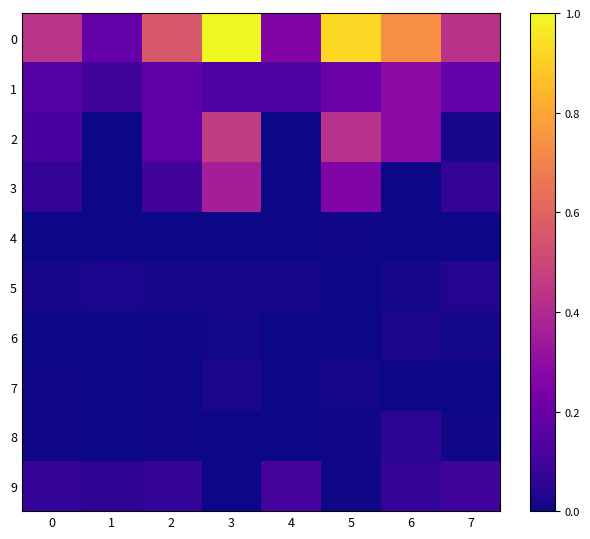

Reading left to right, list all the values displayed in this chart.

0: 0=0.4	1=0.2	2=0.6	3=1.0	4=0.3	5=0.9	6=0.7	7=0.4
1: 0=0.1	1=0.1	2=0.2	3=0.1	4=0.1	5=0.2	6=0.3	7=0.2
2: 0=0.1	1=0.0	2=0.2	3=0.5	4=0.0	5=0.4	6=0.3	7=0.0
3: 0=0.1	1=0.0	2=0.1	3=0.4	4=0.0	5=0.3	6=0.0	7=0.1
4: 0=0.0	1=0.0	2=0.0	3=0.0	4=0.0	5=0.0	6=0.0	7=0.0
5: 0=0.0	1=0.0	2=0.0	3=0.0	4=0.0	5=0.0	6=0.0	7=0.0
6: 0=0.0	1=0.0	2=0.0	3=0.0	4=0.0	5=0.0	6=0.0	7=0.0
7: 0=0.0	1=0.0	2=0.0	3=0.0	4=0.0	5=0.0	6=0.0	7=0.0
8: 0=0.0	1=0.0	2=0.0	3=0.0	4=0.0	5=0.0	6=0.1	7=0.0
9: 0=0.1	1=0.1	2=0.1	3=0.0	4=0.1	5=0.0	6=0.1	7=0.1